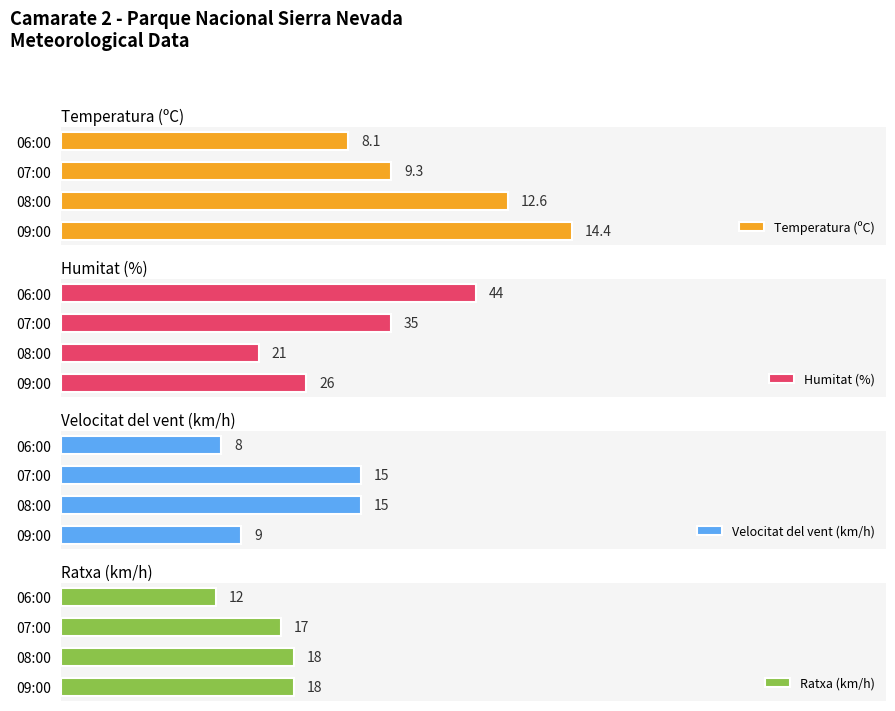

Which series has the largest range (max minus min)?

Humitat (%)